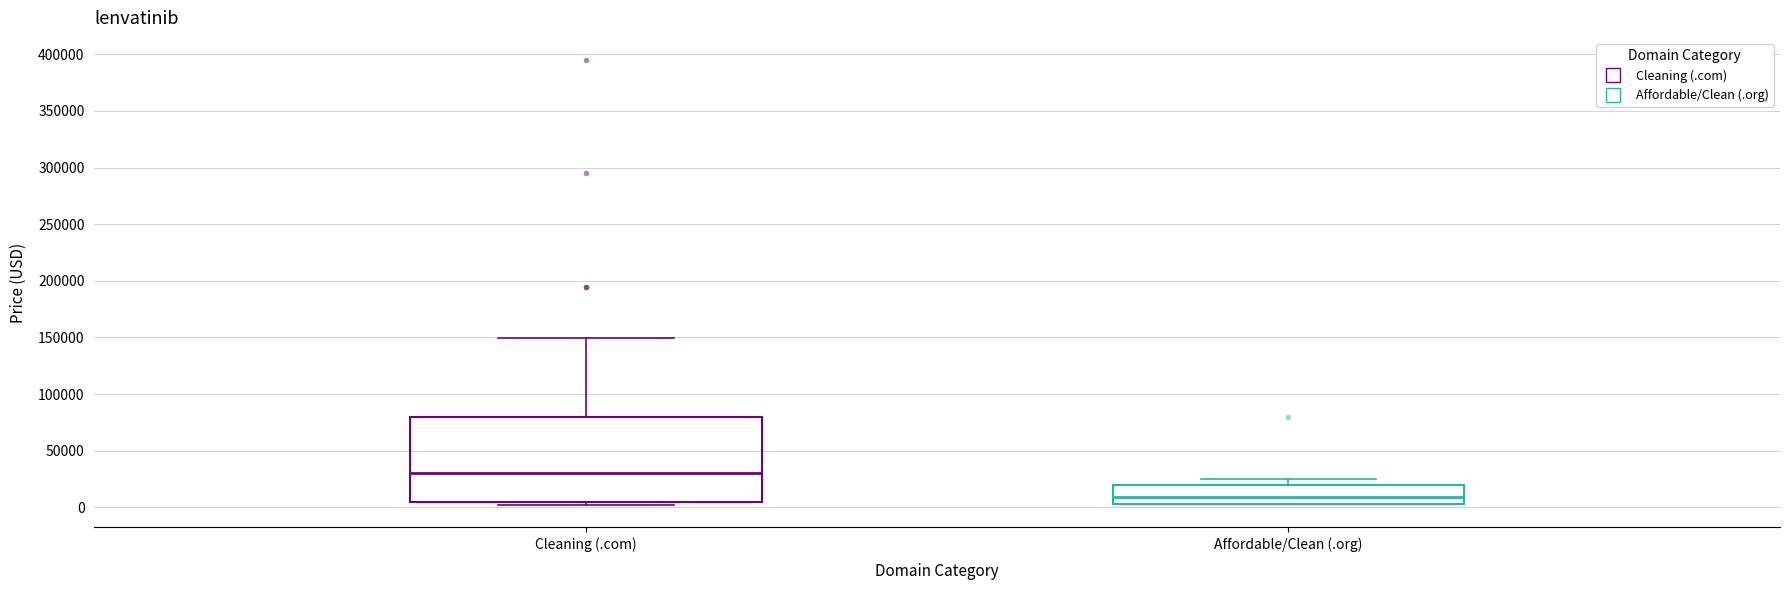

Which box's median line is the lowest?

Affordable/Clean (.org)